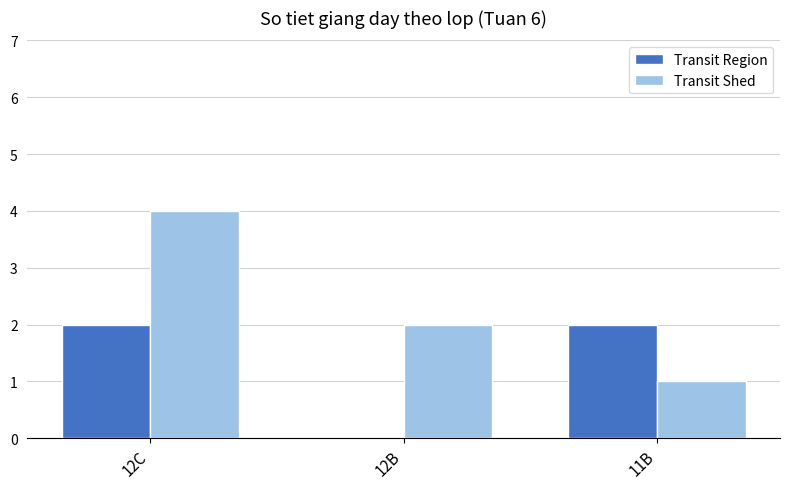

What is the sum of all Transit Region values?

4